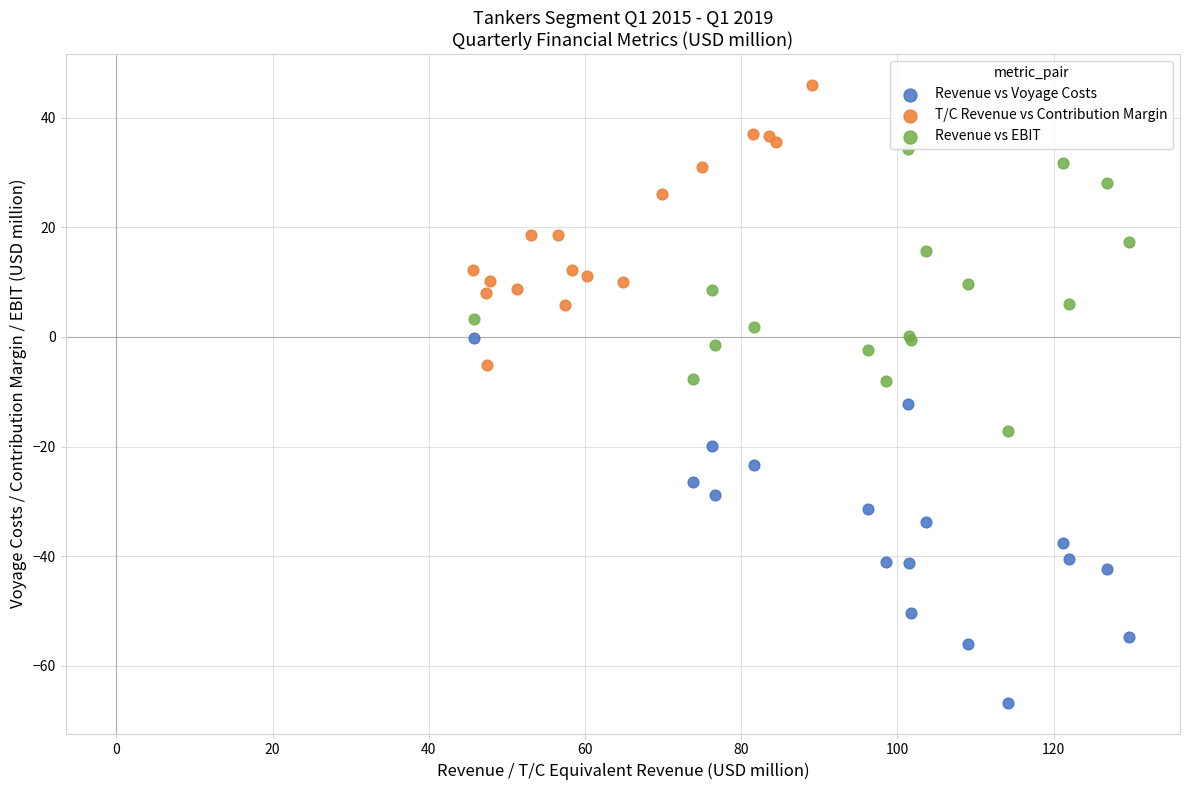

Which series reaches the minimum Y coordinate?

Revenue vs Voyage Costs